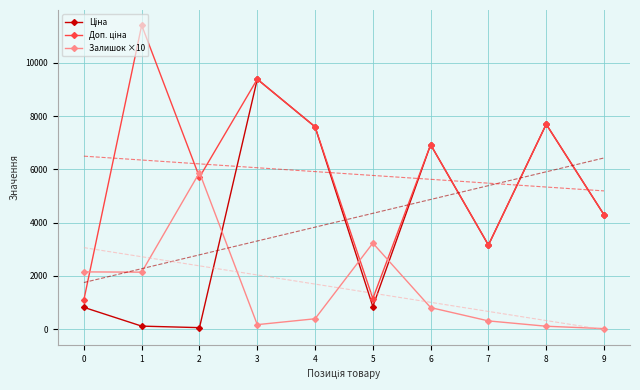

What is the spread (max minus min) of values at 6?

6115.7